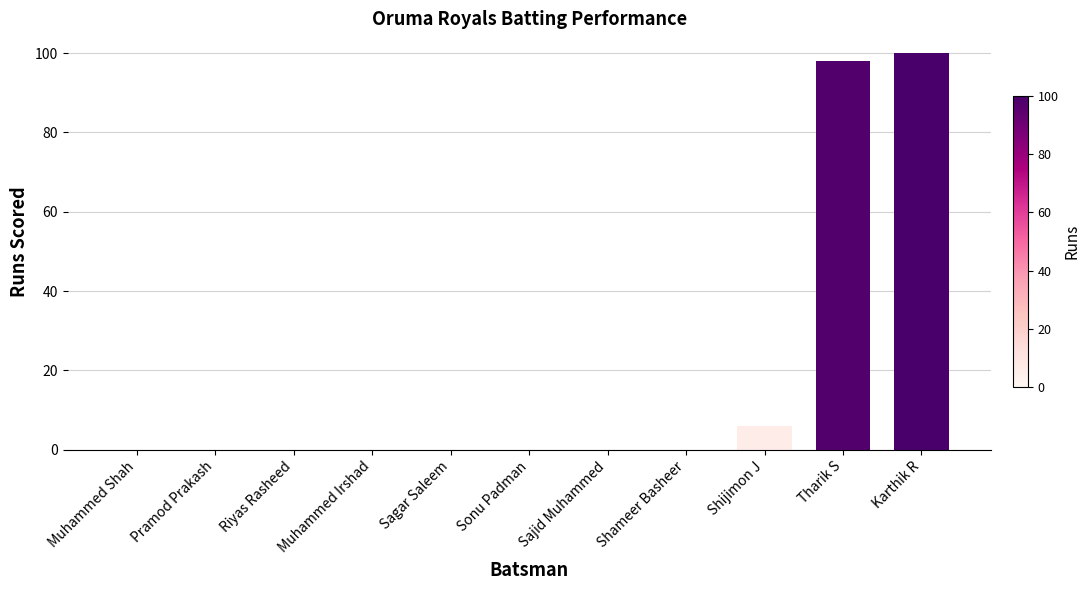

What is the sum of the values at Muhammed Shah and Shijimon J?

6